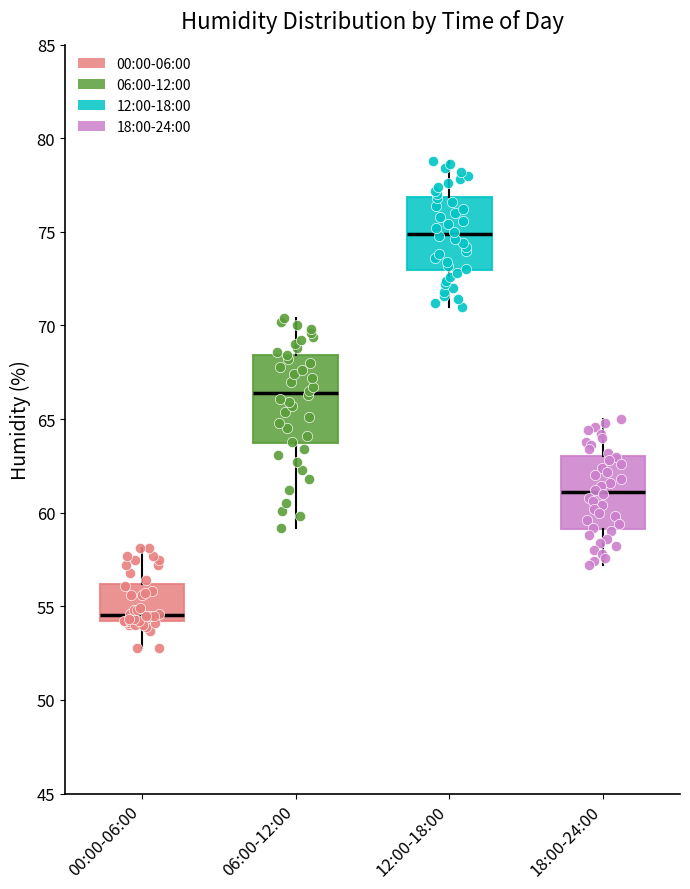

Where is the upper edge of the box for 18:00-24:00 on the y-axis? The values are not printed on the chart, so give them approximately, as read against the axis.

63.0